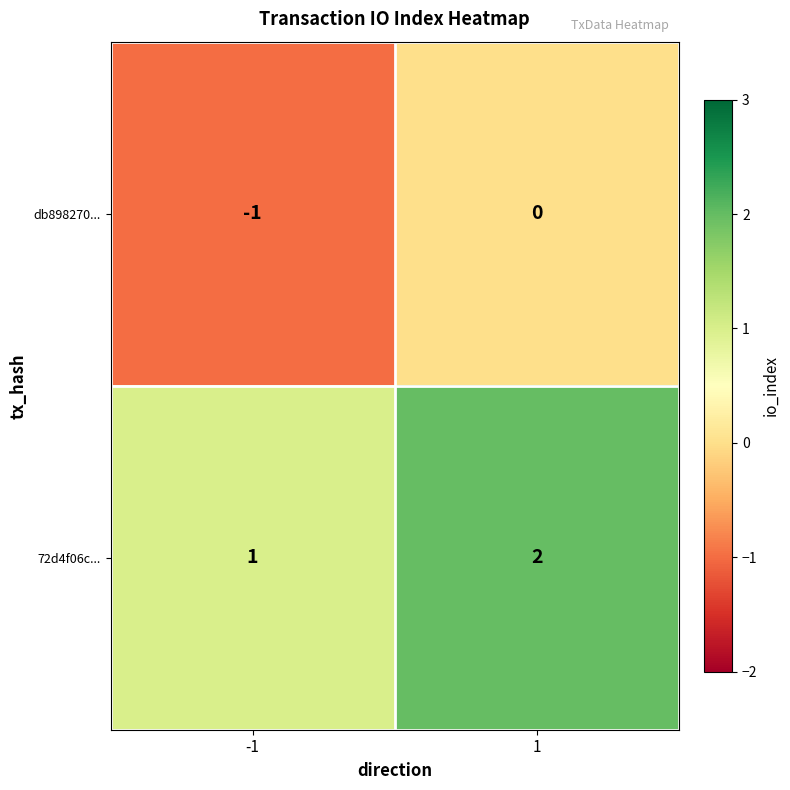

Which label corresponds to the largest value in the chart?

1